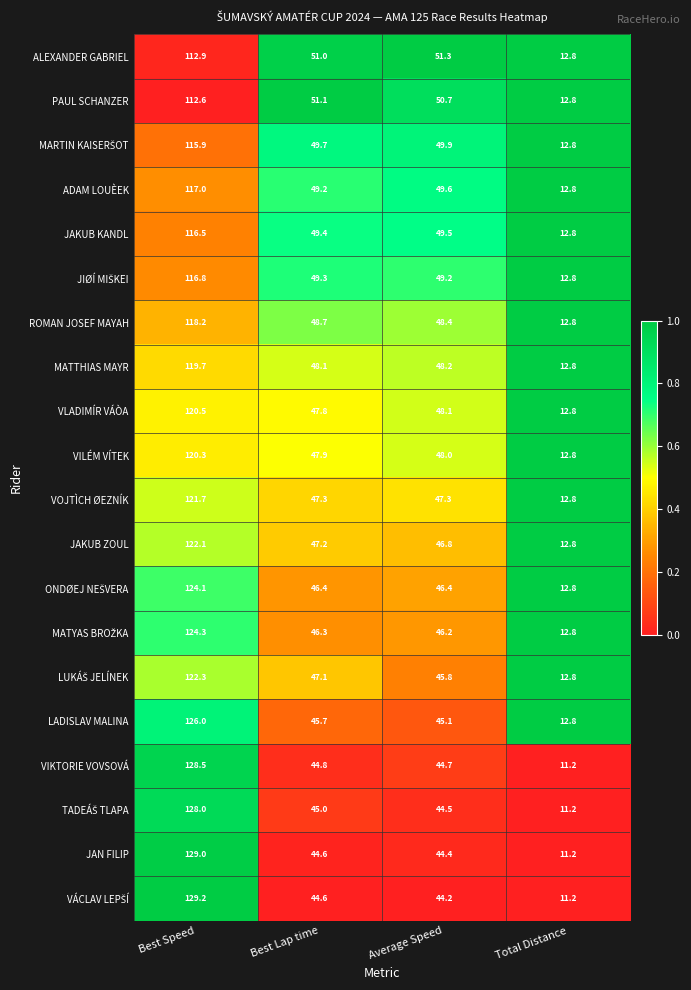

Is it true that ALEXANDER GABRIEL equals 51.0 at Best Lap time?

True